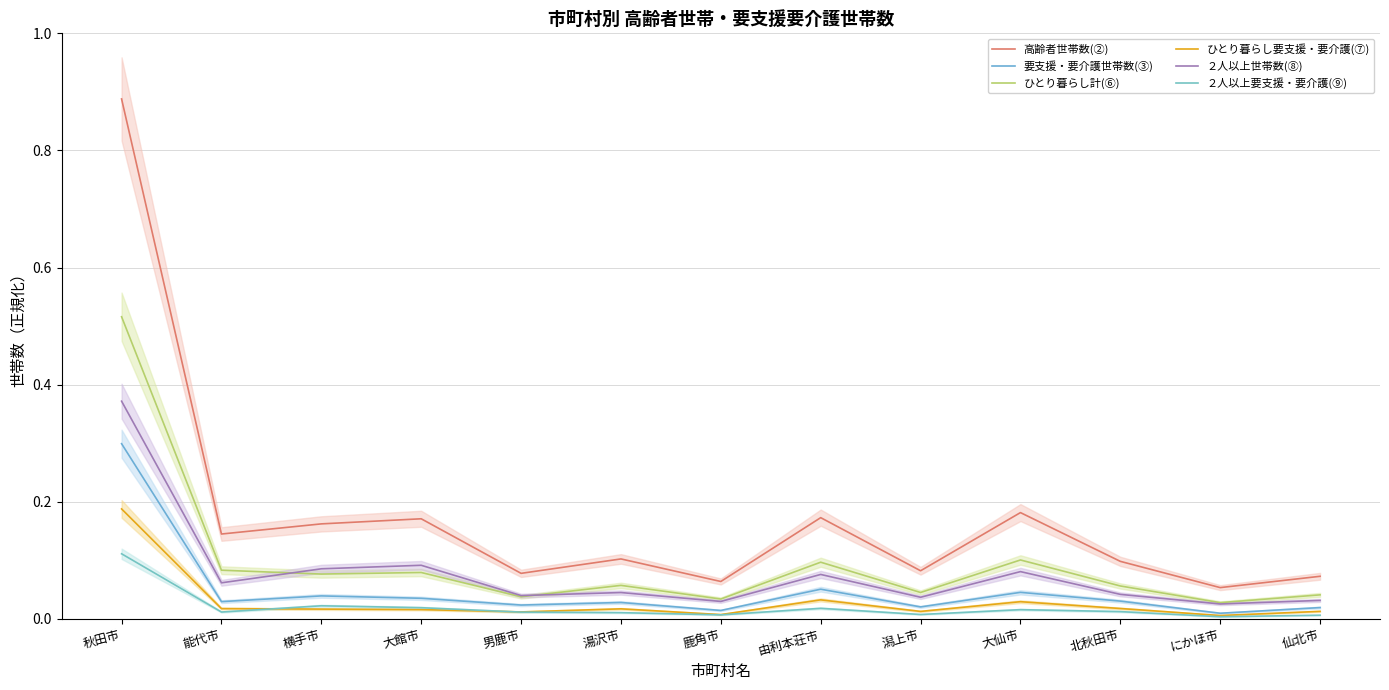

How many lines are shown in the chart?

6